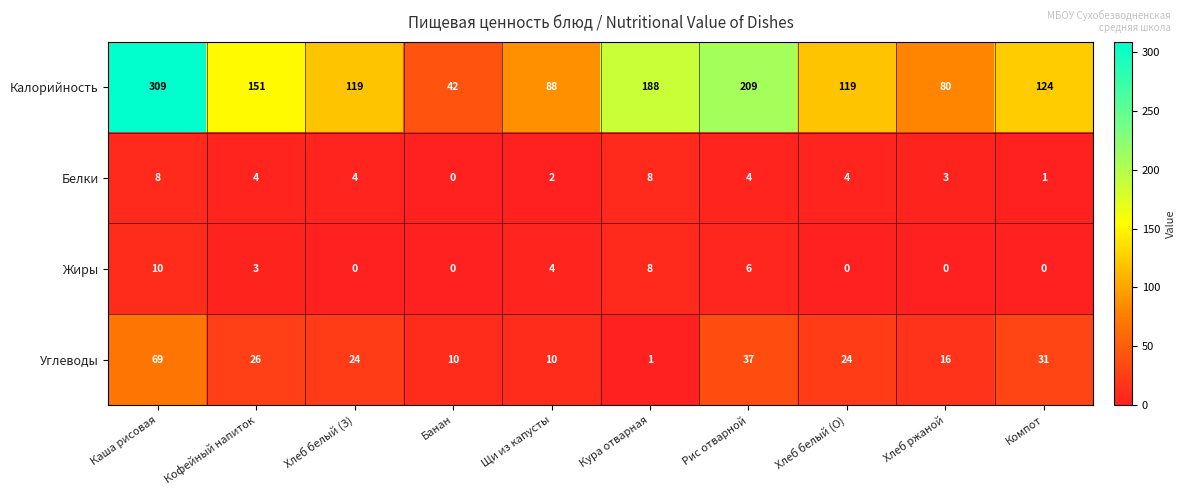

The value of Калорийность at Компот is 64. True or false?

False